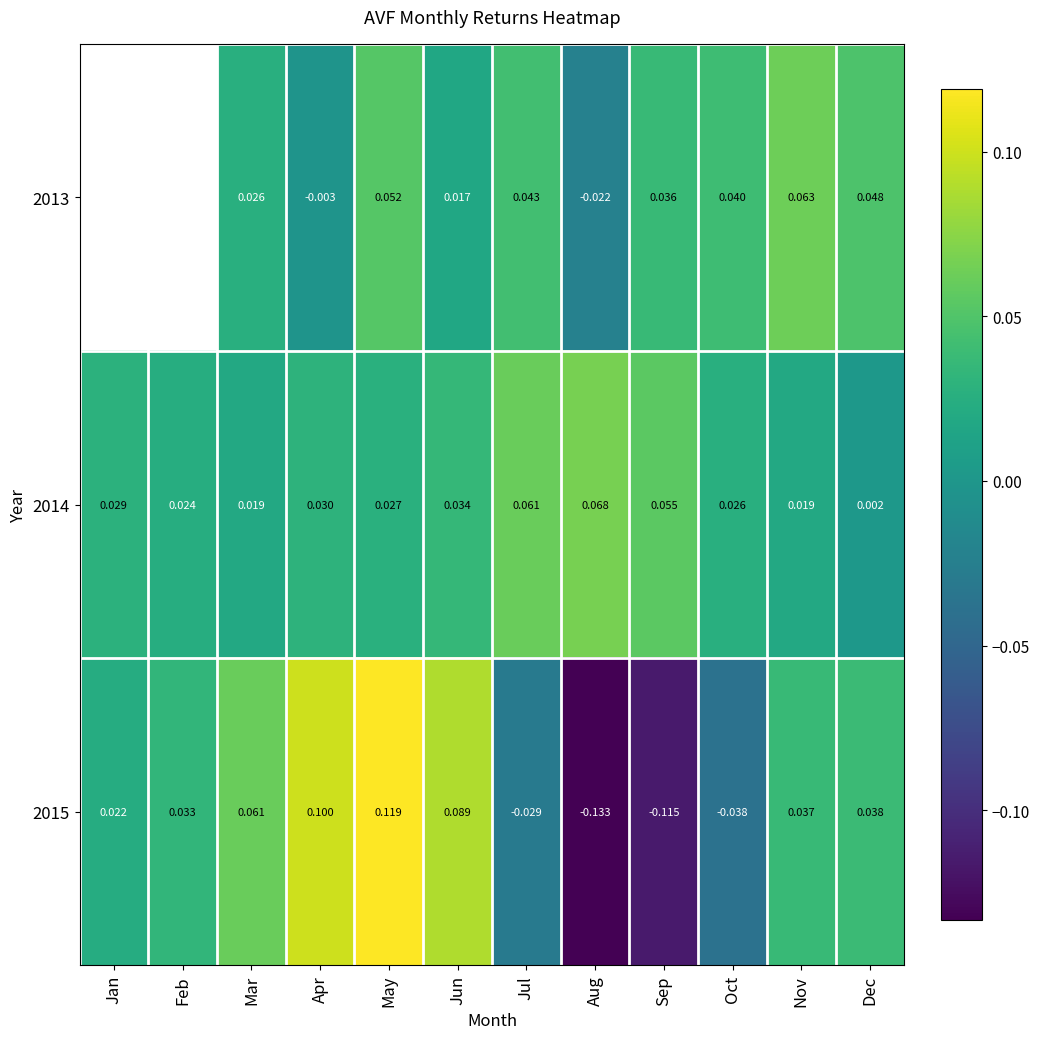

Where does the 2015 series first go above 0?

Jan